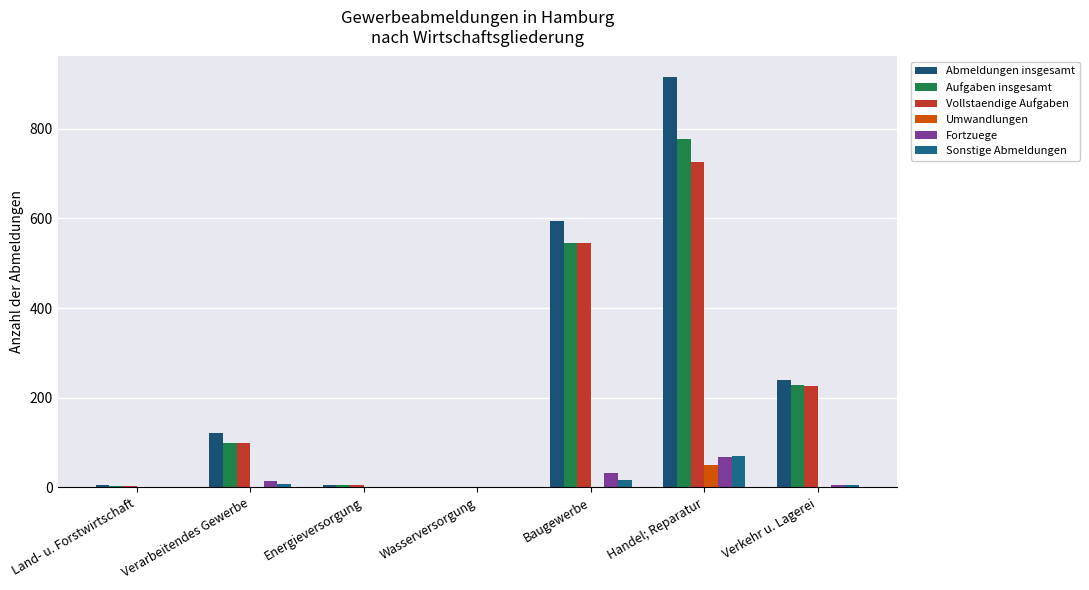

At which label does Aufgaben insgesamt reach its peak?

Handel; Reparatur